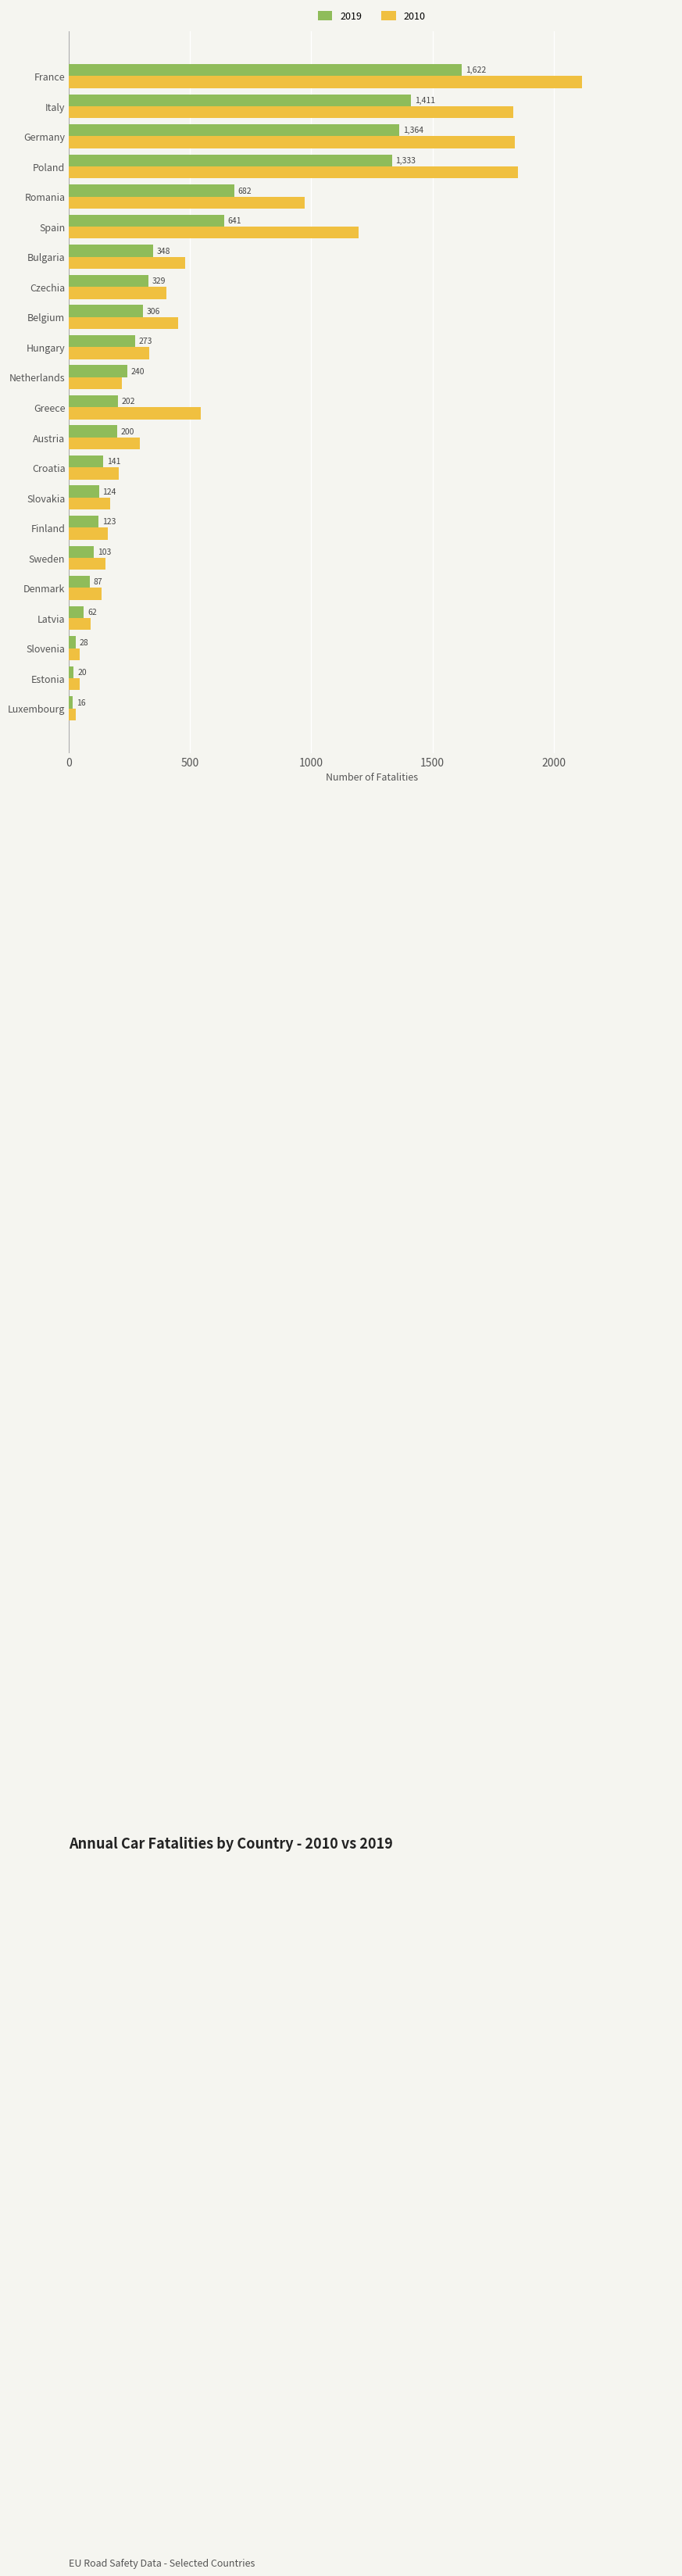

The value of 2010 at Netherlands is 219. True or false?

True